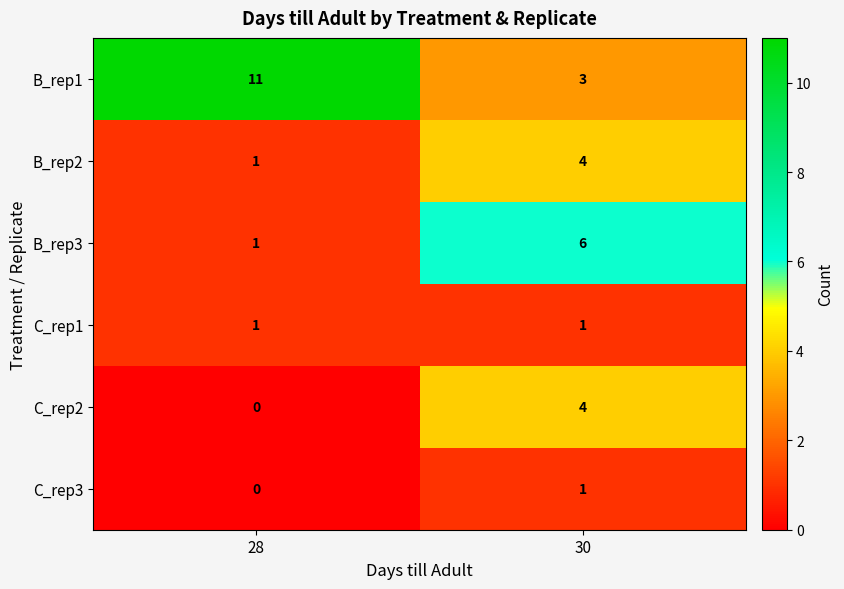

How many categories are shown in the chart?

2